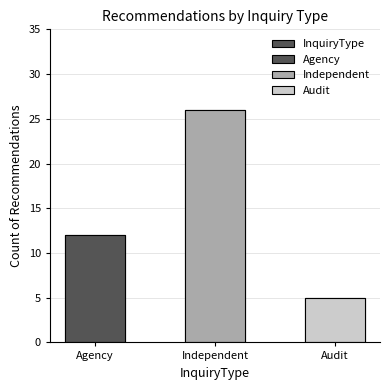

Reading right to left, extract all data points from this chart.

Audit=5	Independent=26	Agency=12